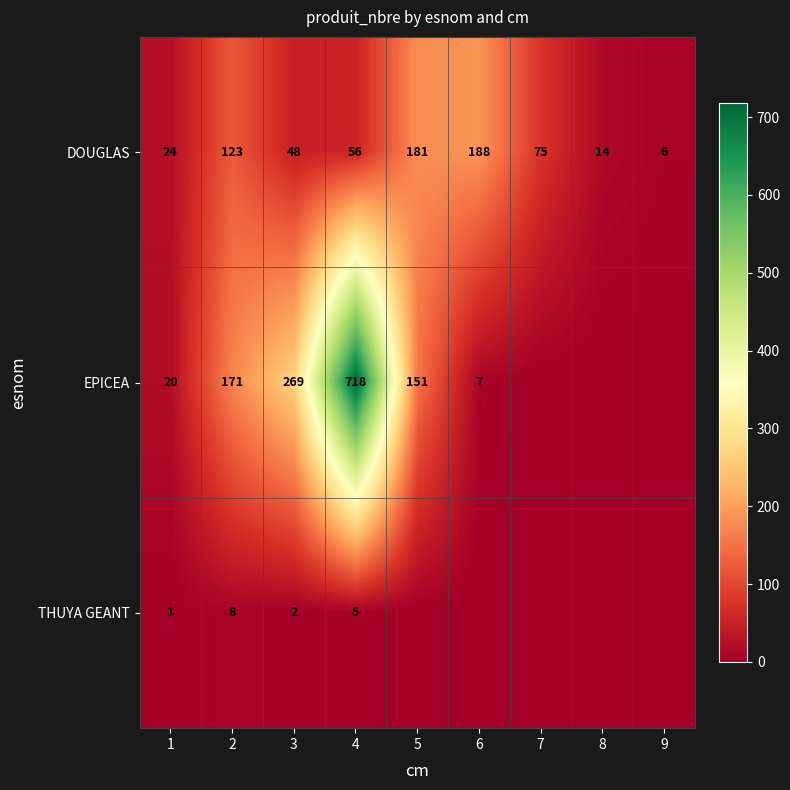

List the labels in order of DOUGLAS value, smallest first.

9, 8, 1, 3, 4, 7, 2, 5, 6